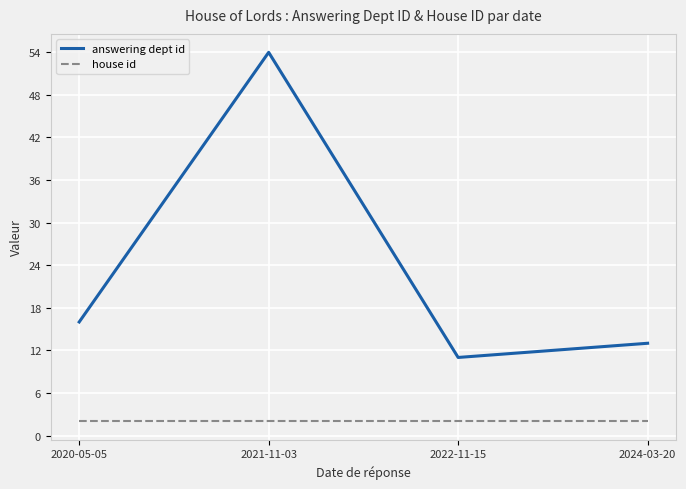

Reading left to right, transcribe all the data shown in this chart.

answering dept id: 2020-05-05=16	2021-11-03=54	2022-11-15=11	2024-03-20=13
house id: 2020-05-05=2	2021-11-03=2	2022-11-15=2	2024-03-20=2